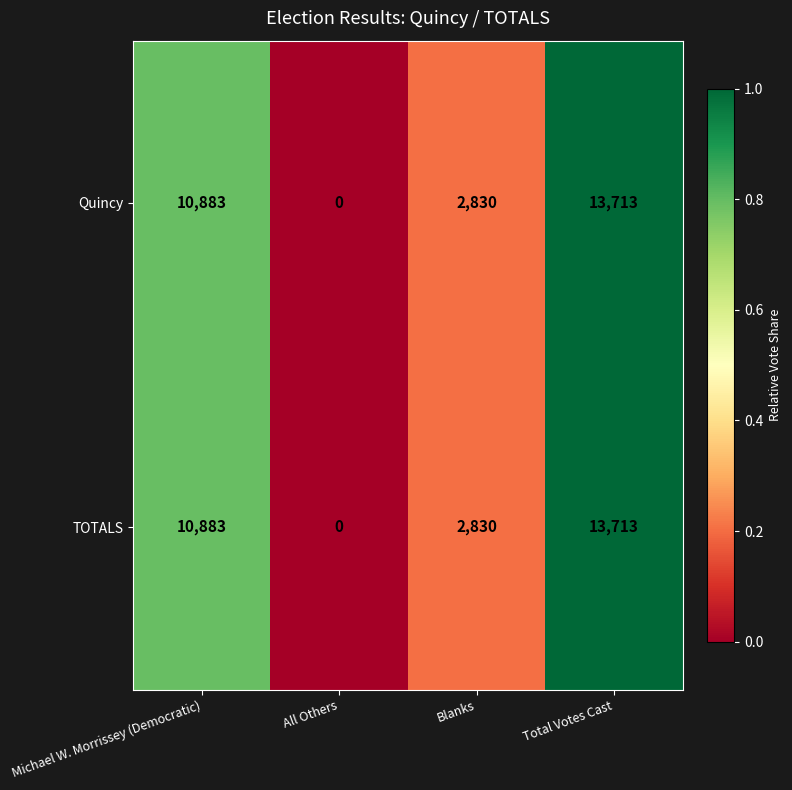

Reading left to right, list all the values displayed in this chart.

Quincy: Michael W. Morrissey (Democratic)=10883	All Others=0	Blanks=2830	Total Votes Cast=13713
TOTALS: Michael W. Morrissey (Democratic)=10883	All Others=0	Blanks=2830	Total Votes Cast=13713